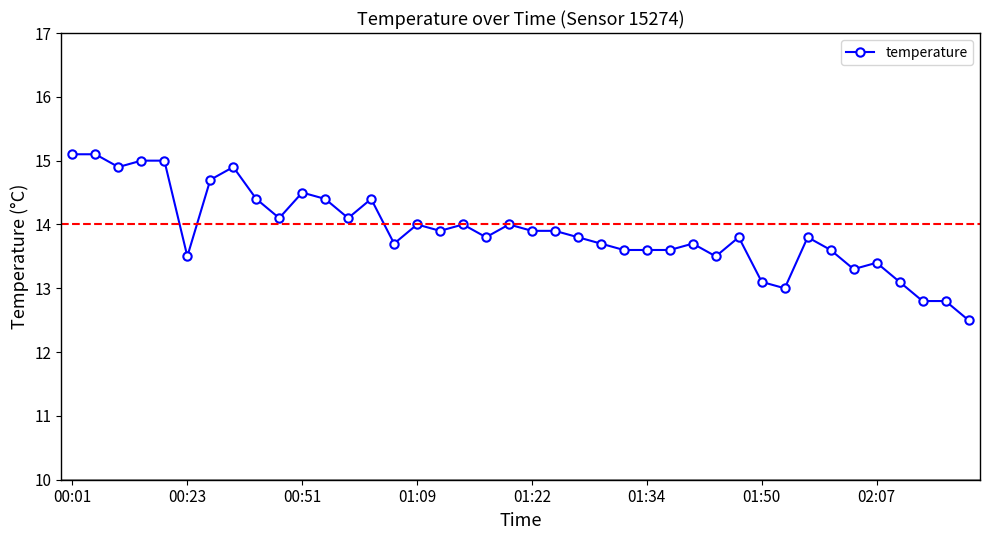

True or false: the data has more than 0 interior local peaks.

True